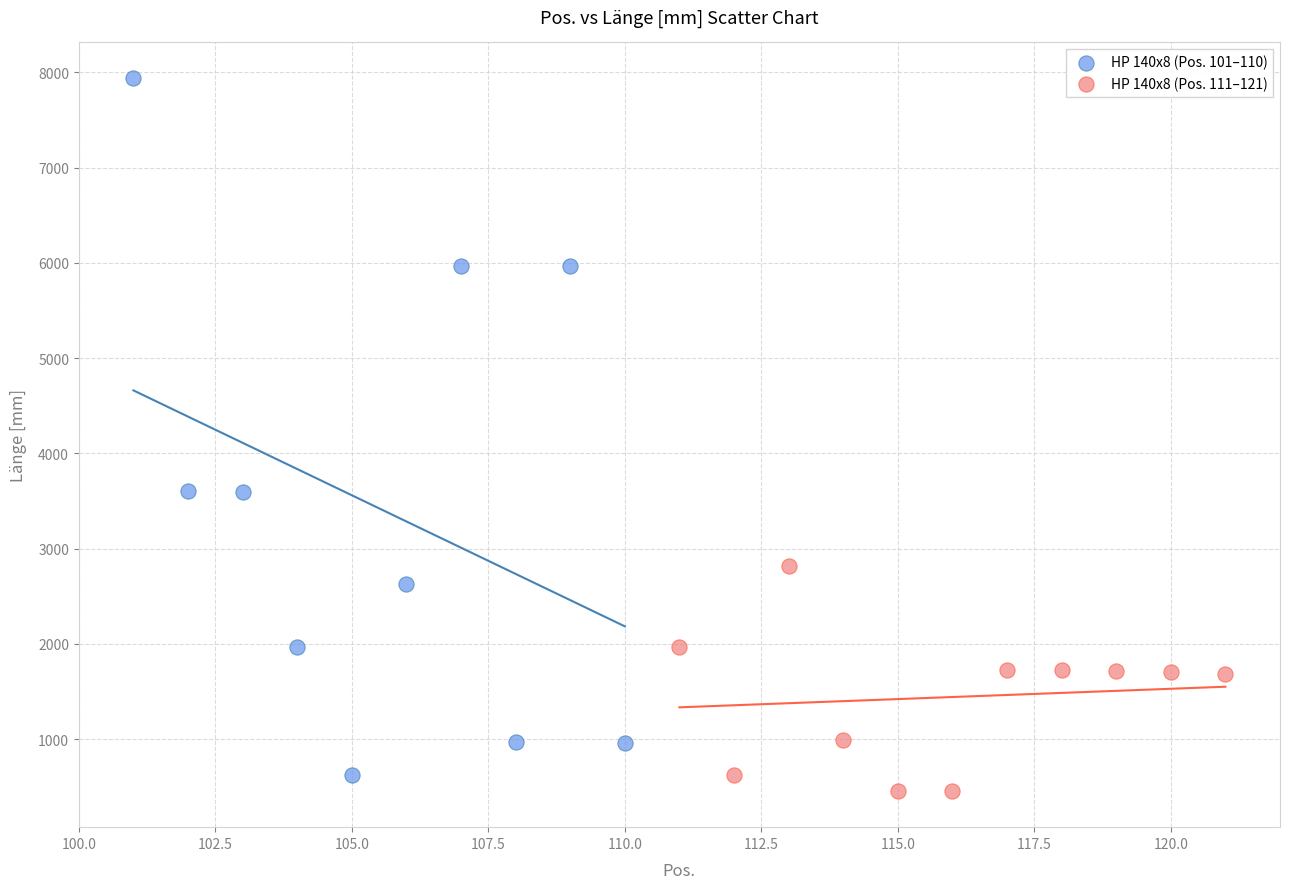

Which series reaches the maximum Y coordinate?

HP 140x8 (Pos. 101–110)